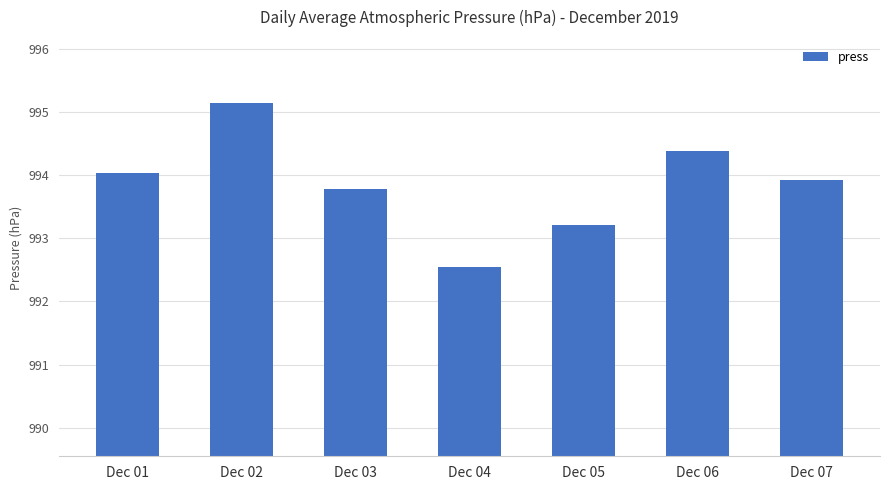

What is the value of the 6th bar from the left?

994.4